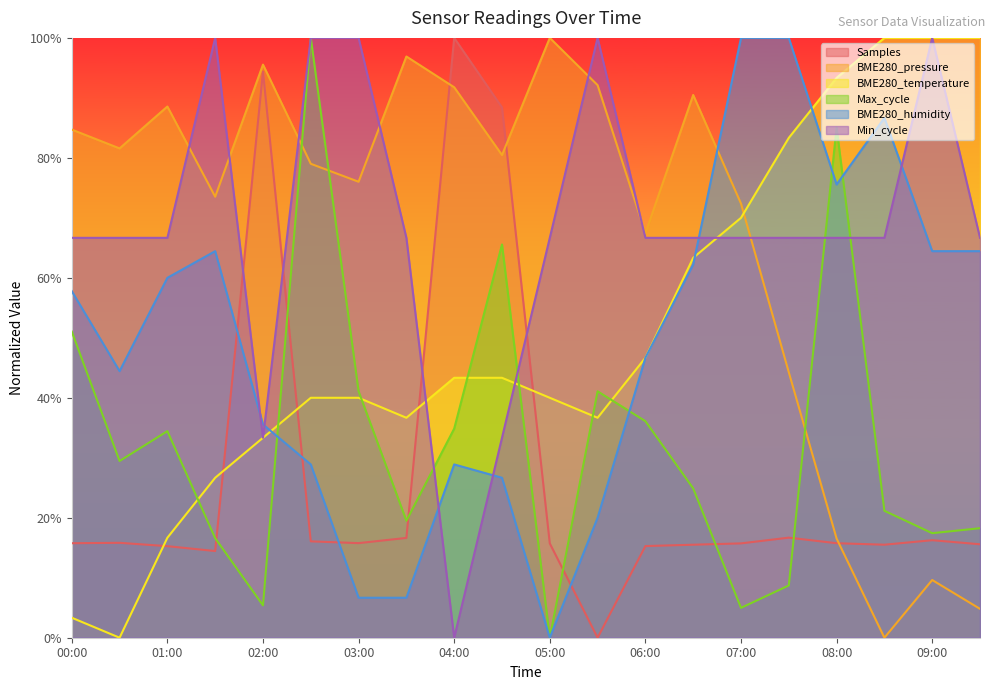

Which series has the largest range (max minus min)?

Samples